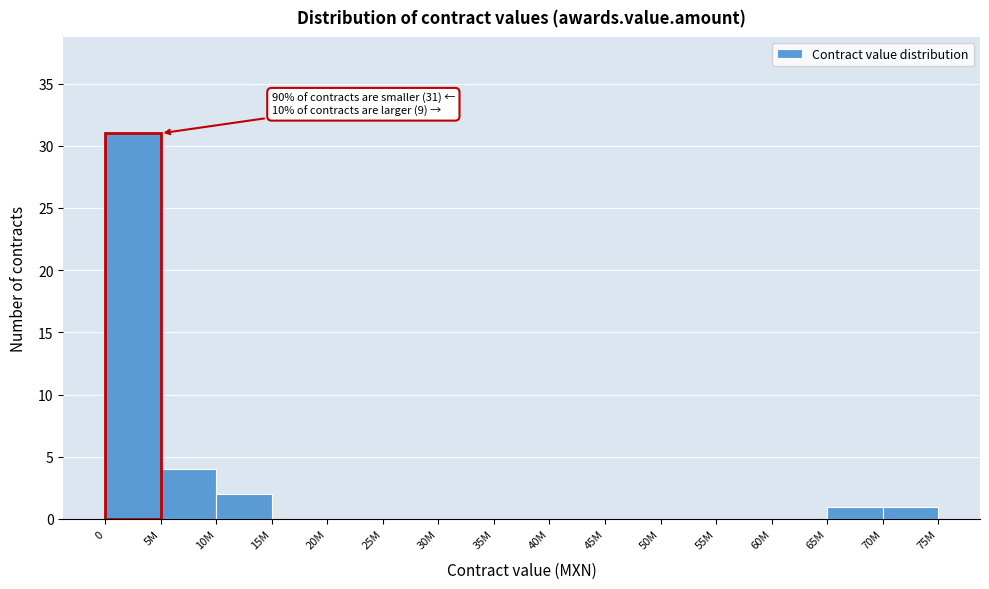

Reading left to right, transcribe all the data shown in this chart.

0=31	5M=4	10M=2	15M=0	20M=0	25M=0	30M=0	35M=0	40M=0	45M=0	50M=0	55M=0	60M=0	65M=1	70M=1